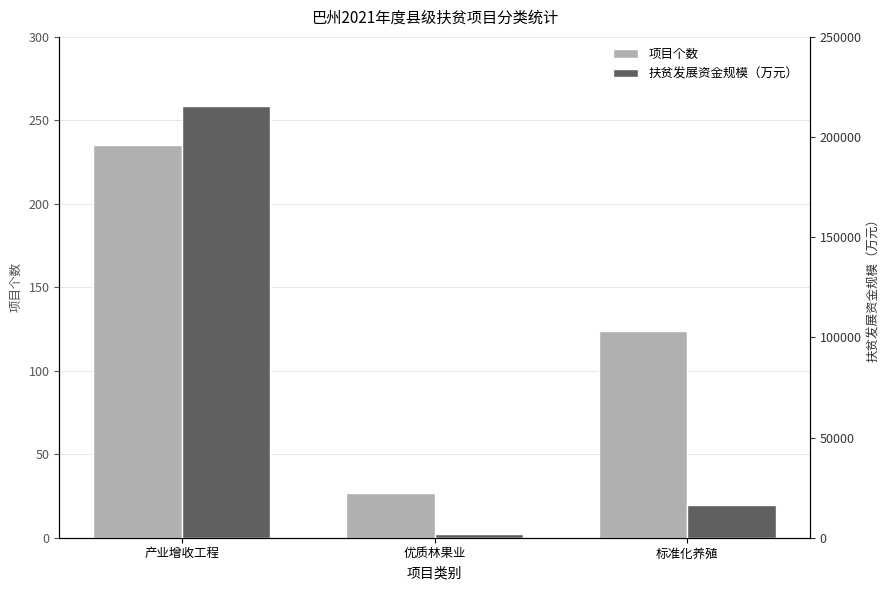

What is the total value across all series at 标准化养殖?

16281.5